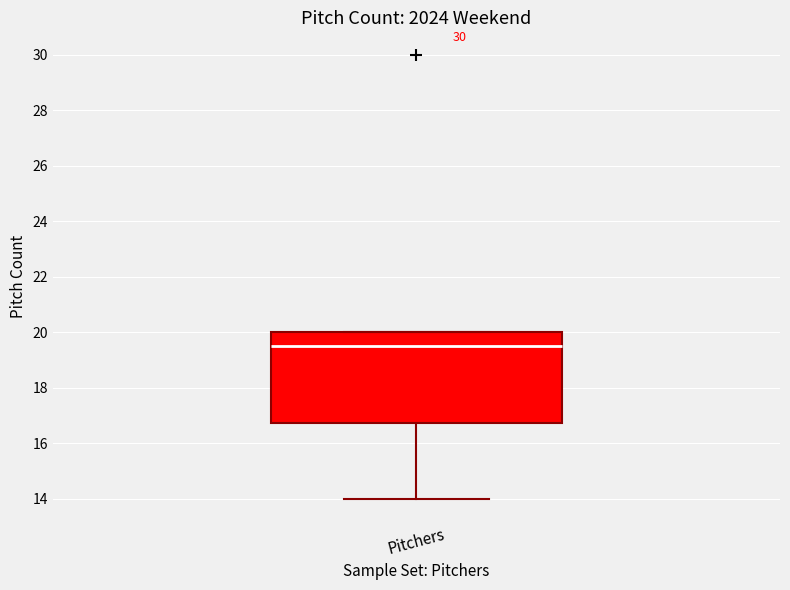

Where does the lower whisker of the box for Pitchers end on the y-axis? The values are not printed on the chart, so give them approximately, as read against the axis.

14.0